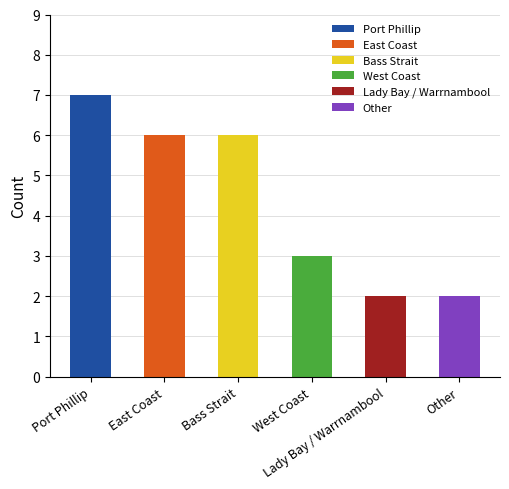

Rank the categories by value from highest to lowest.

Port Phillip, East Coast, Bass Strait, West Coast, Lady Bay / Warrnambool, Other